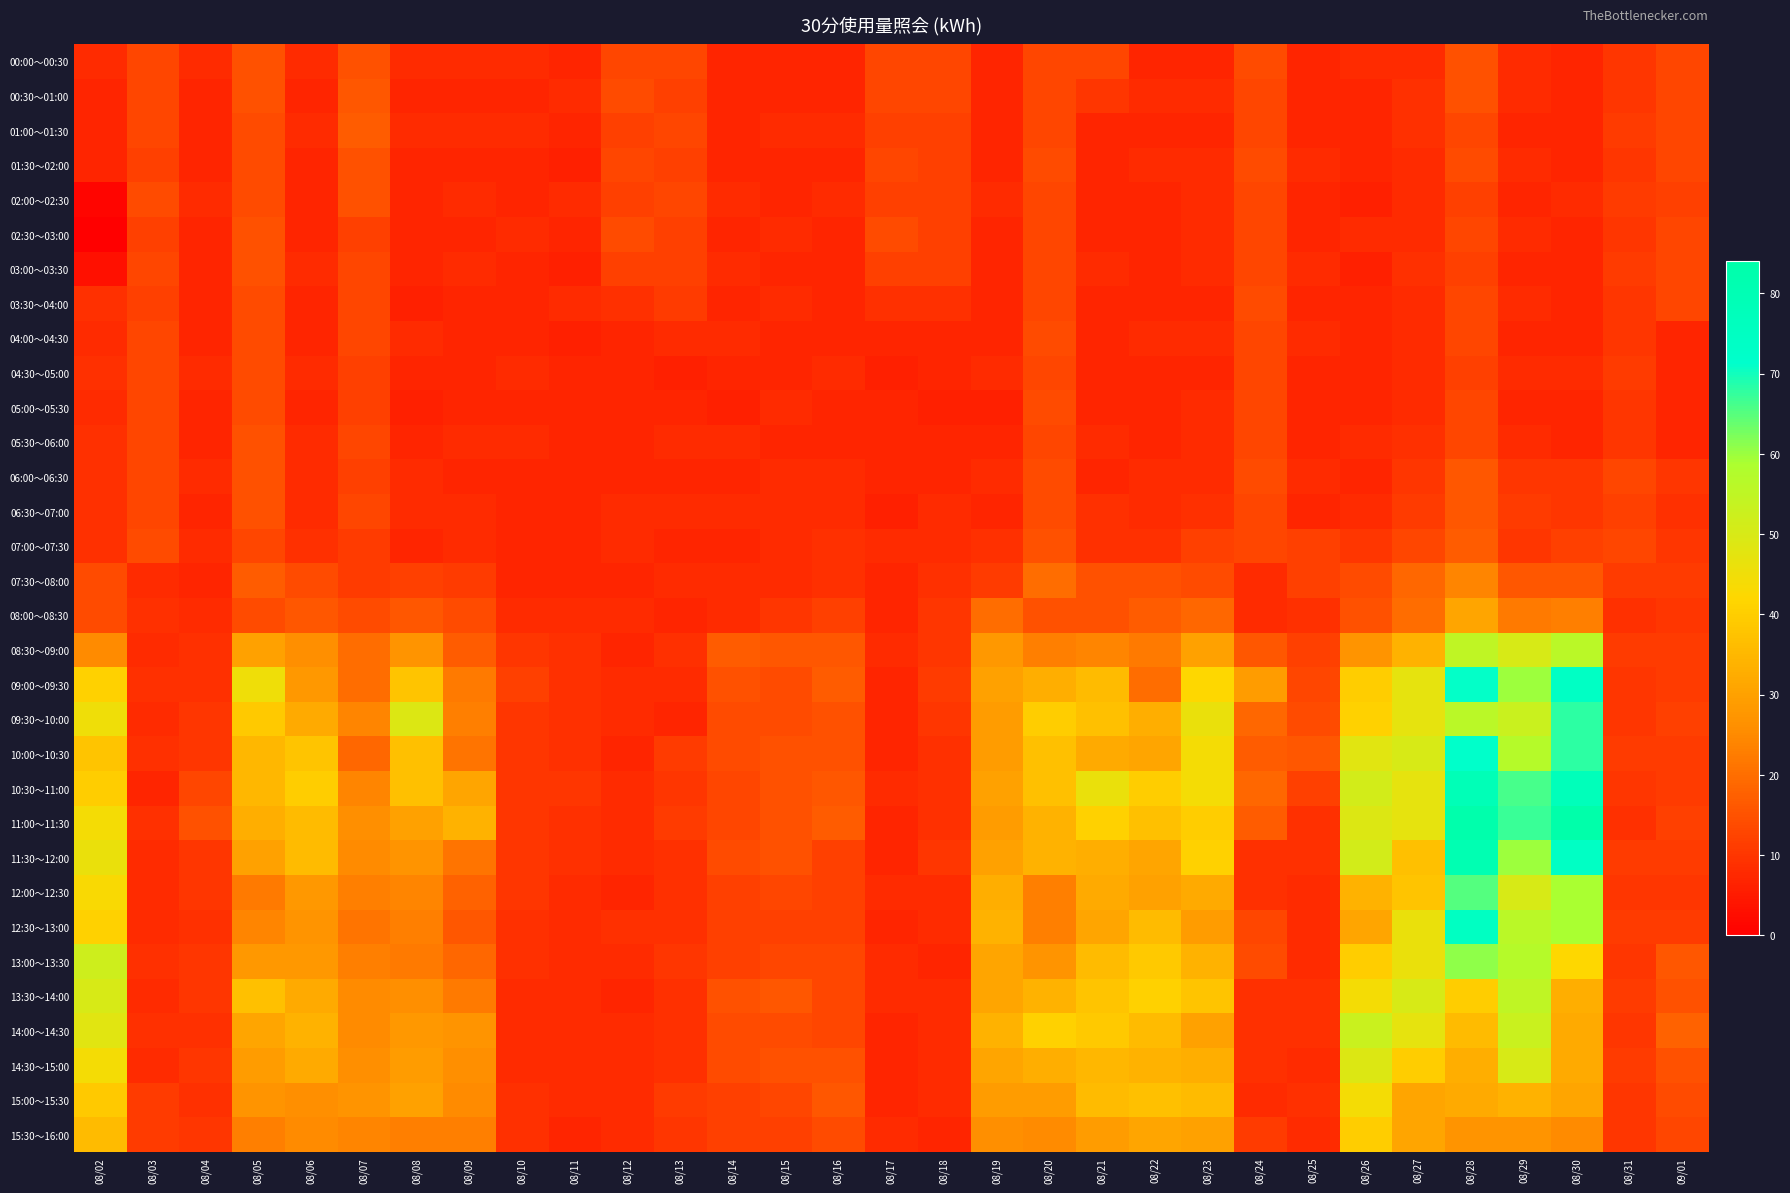

What is the greatest value displayed?

84